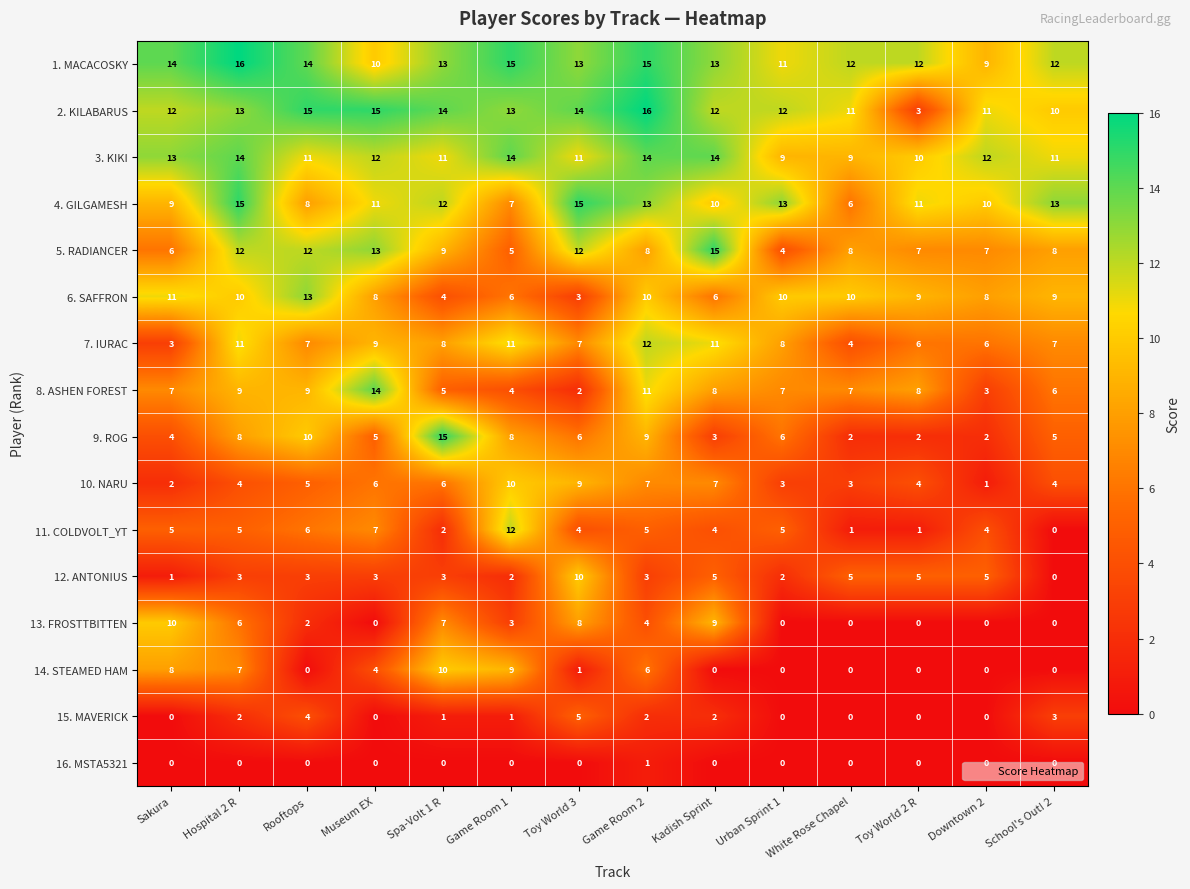

The value of 5. RADIANCER at Hospital 2 R is 21. True or false?

False